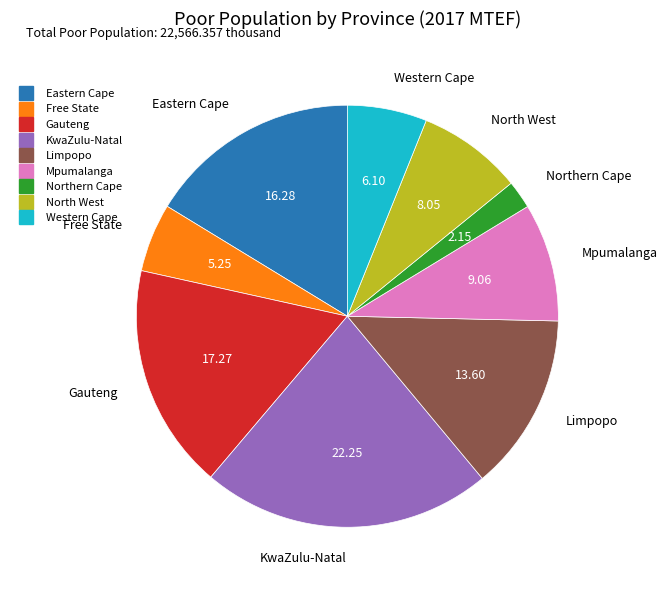

Does Mpumalanga account for over 50% of the chart?

No